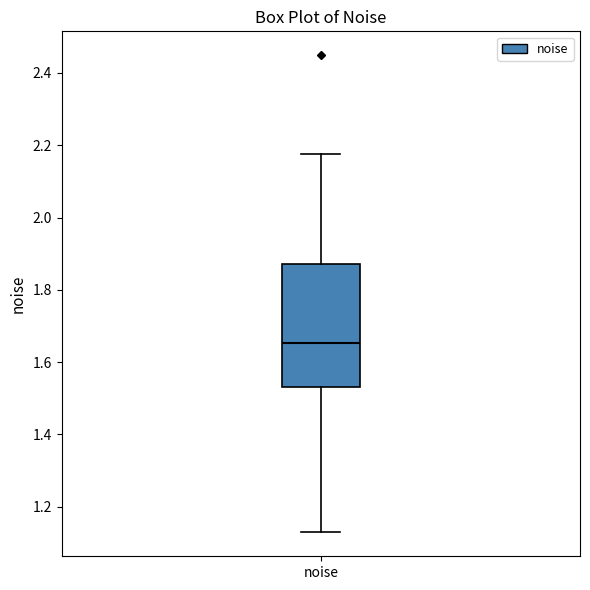

Read this box plot against the y-axis: the position of the median line, the range covered by the box, and the ends of both whiskers. The values are not printed on the chart, so give them approximately, as read against the axis.

median 1.66, box 1.54 to 1.88, whiskers 1.12 to 2.18